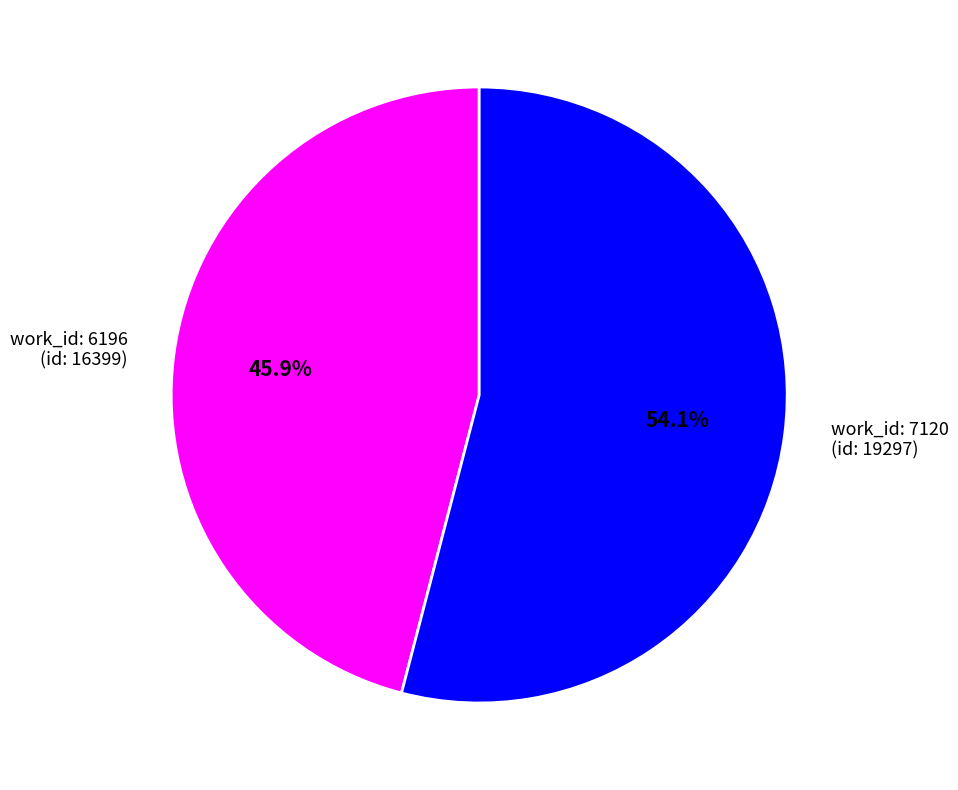

Count the number of slices in the pie.

2